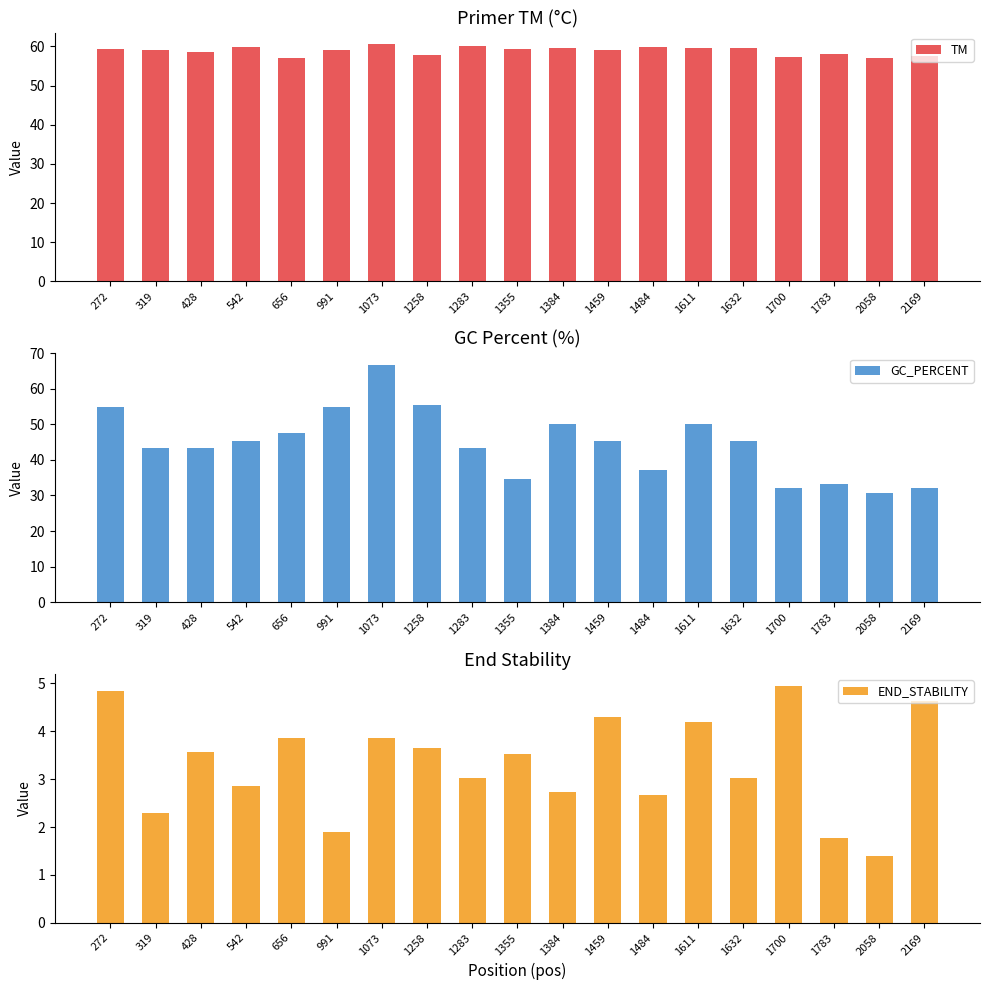

Where does the GC_PERCENT series first go above 45?

272